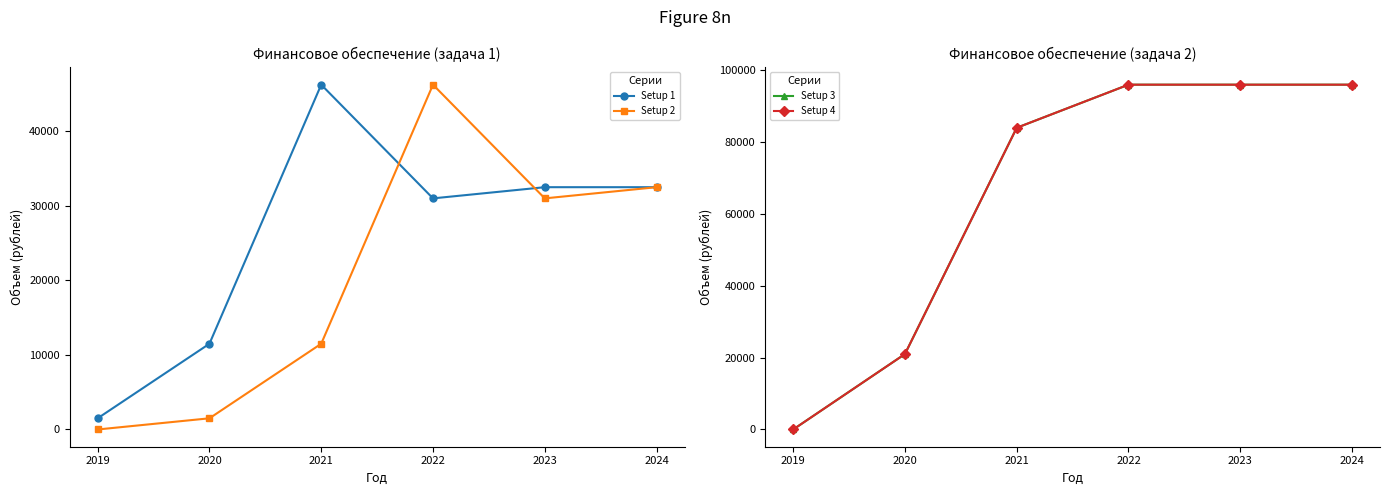

At 2021, list the series in order from smallest to largest.

Setup 2, Setup 1, Setup 3, Setup 4